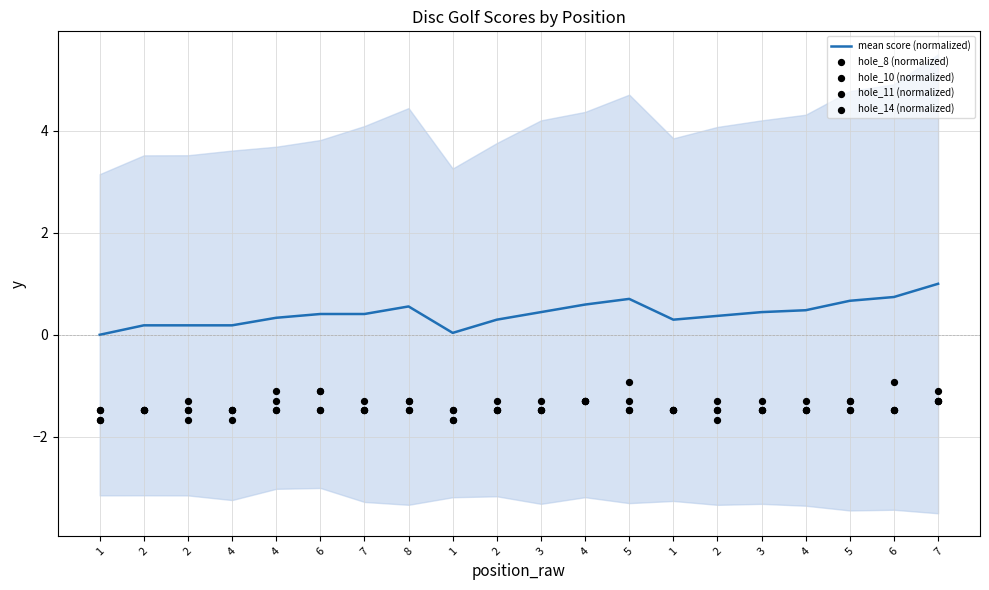

Which series reaches the maximum Y coordinate?

mean score (normalized)